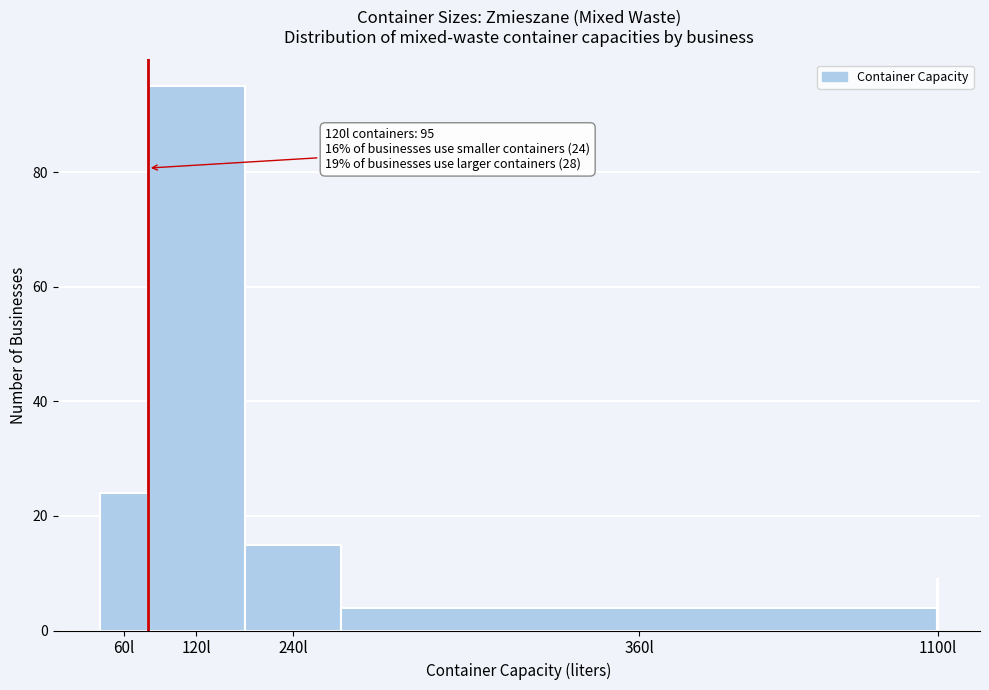

Reading left to right, extract all data points from this chart.

60l=24	120l=95	240l=15	360l=4	1100l=9